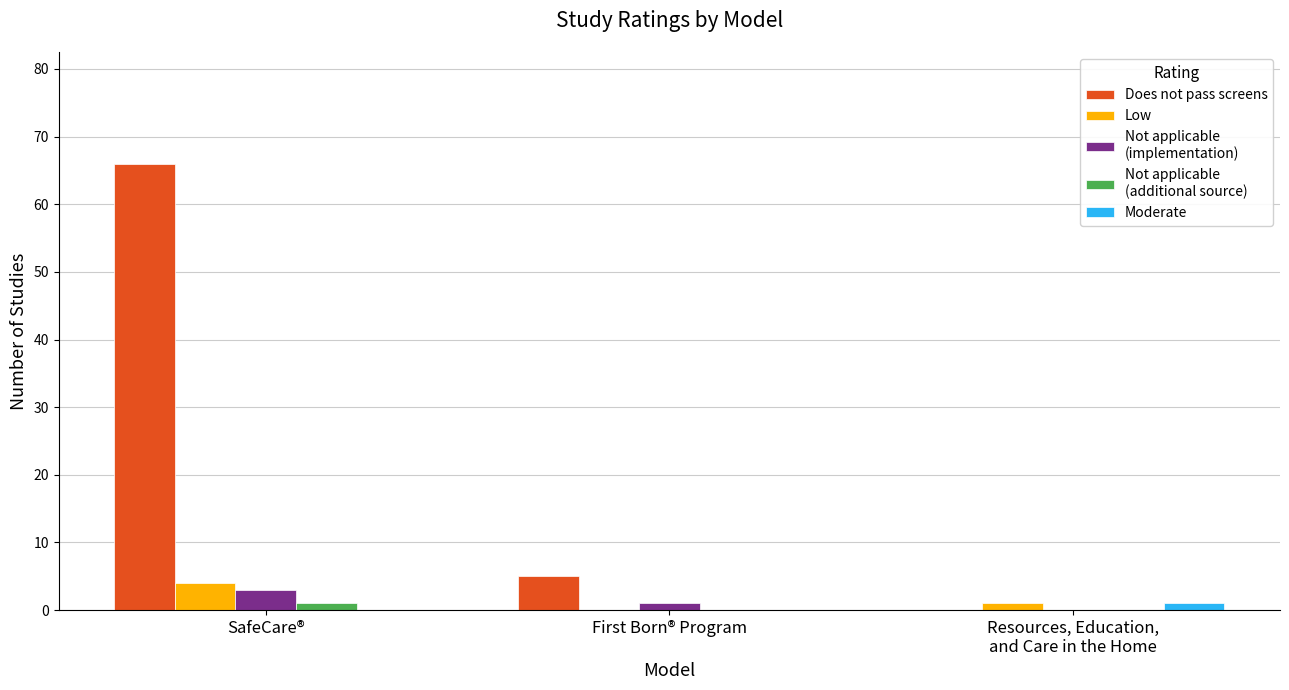

How many groups of bars are there?

3